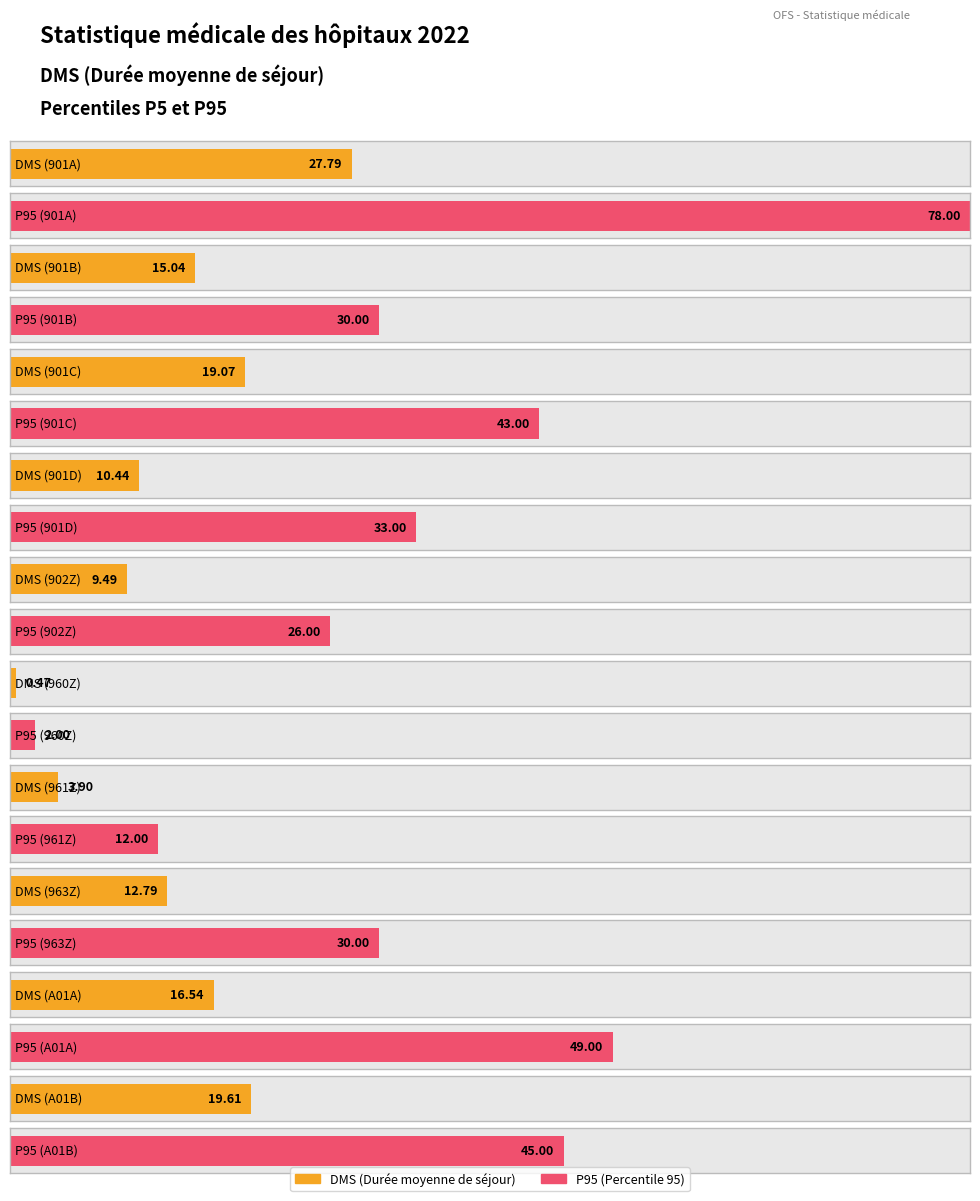

What is the difference between the second highest and minimum values in the P5 series?

3.0